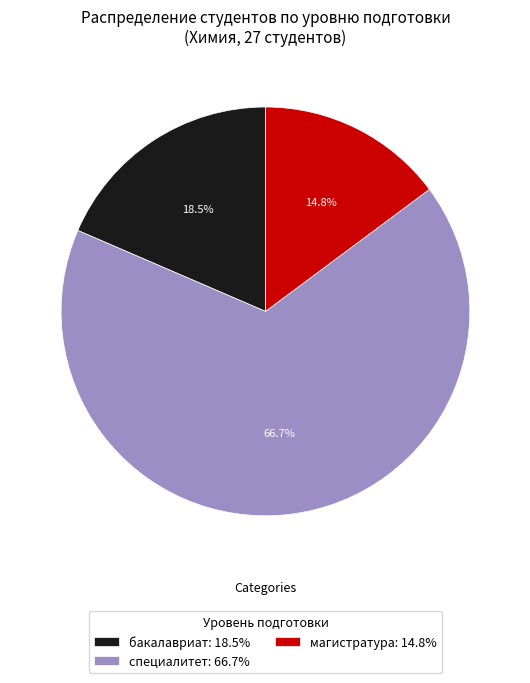

Between магистратура and бакалавриат, which is larger?

бакалавриат